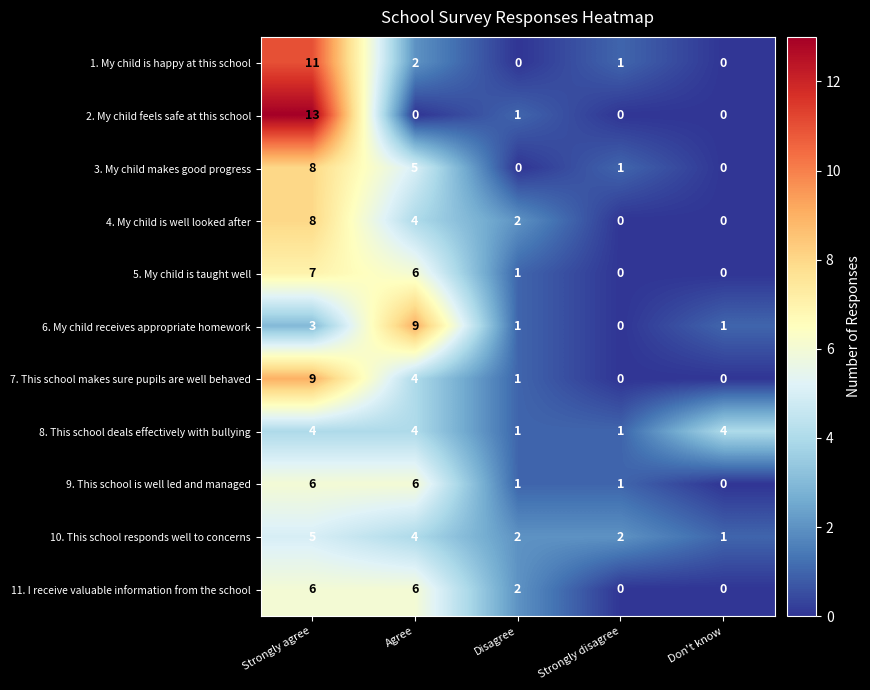

The value of 11. I receive valuable information from the school at Strongly disagree is -3. True or false?

False